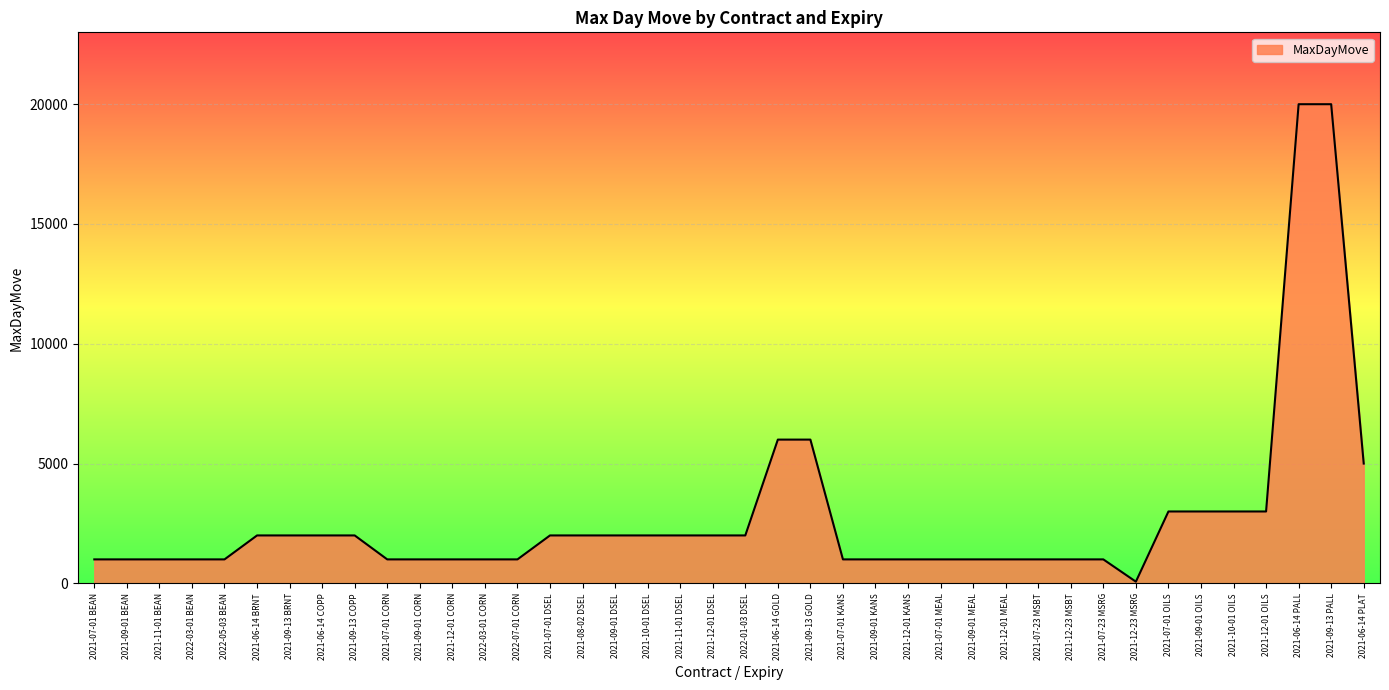

The value at 2021-06-14 GOLD is 3559. True or false?

False